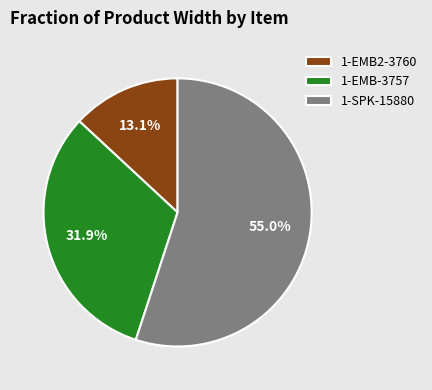

To the nearest percent, what percentage of the pie is 1-EMB-3757?

32%